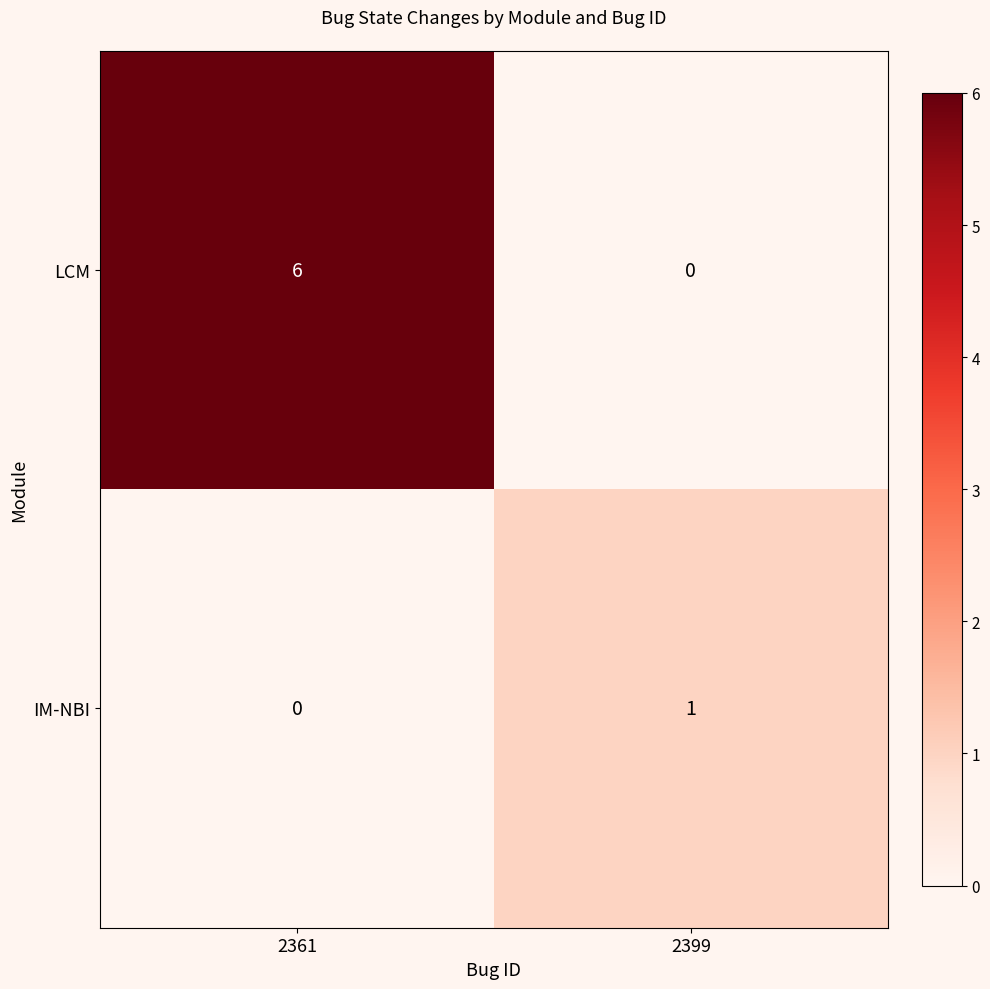

The IM-NBI series shows 0 at 2399. True or false?

False